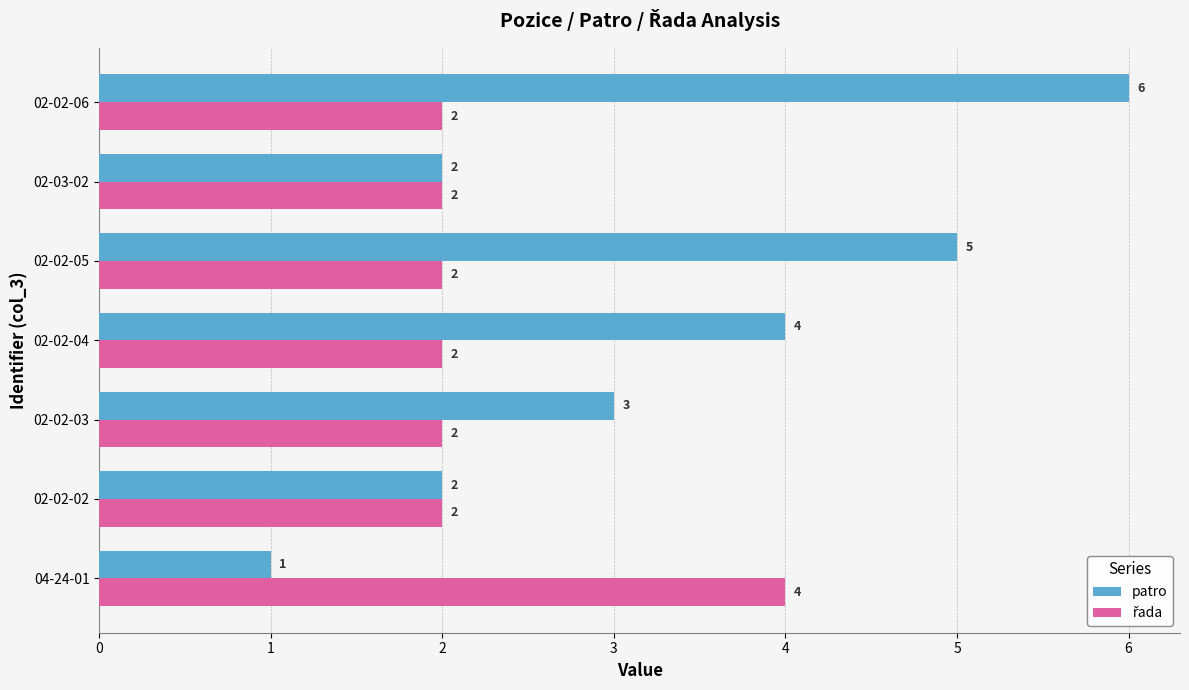

At which label is patro closest to 3?

02-02-03